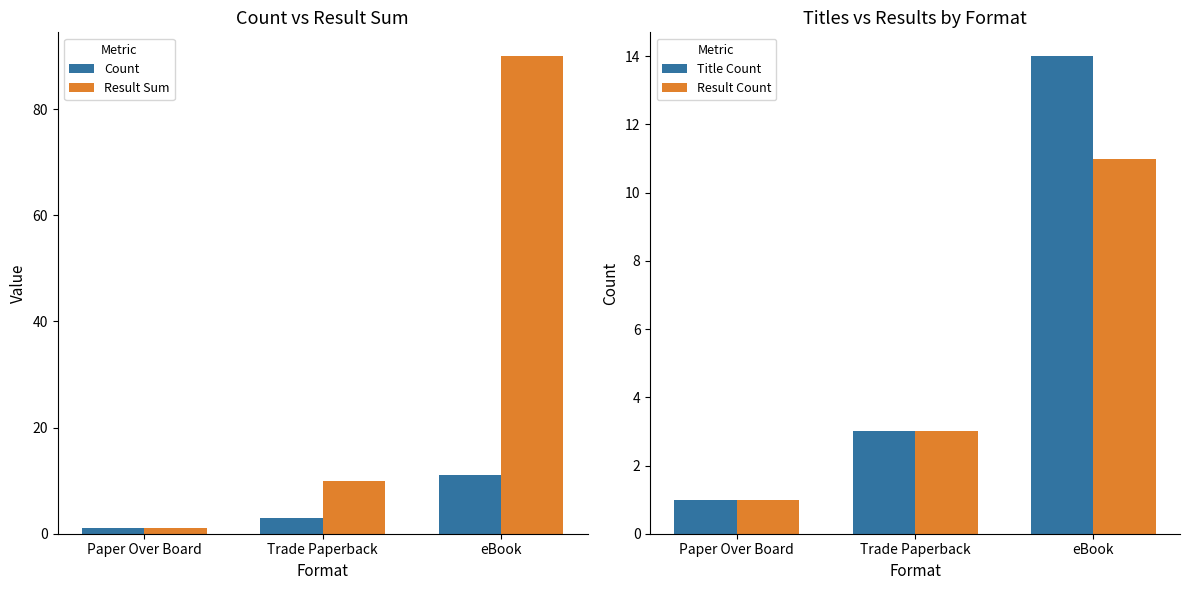

At which label does Result Sum reach its peak?

eBook